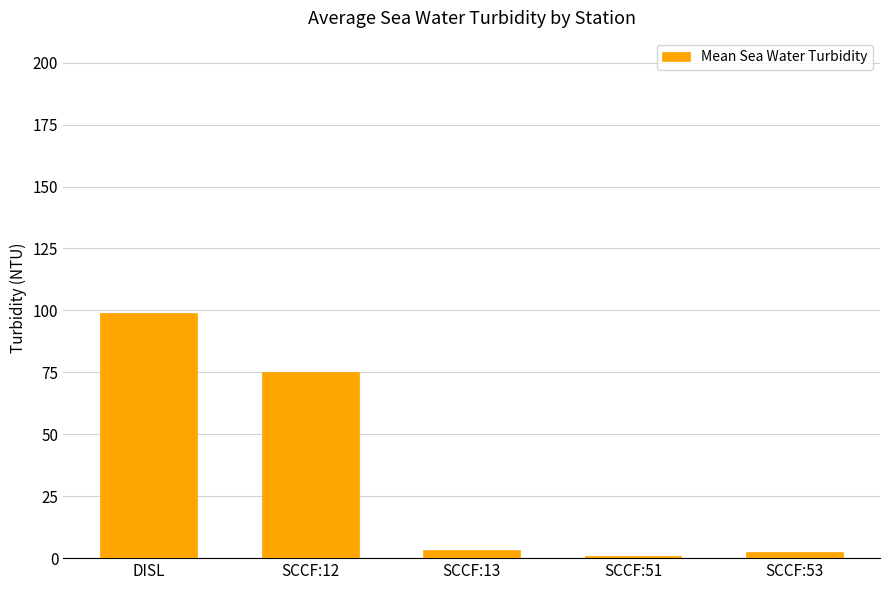

What is the change in value from SCCF:13 to SCCF:53?

-1.0